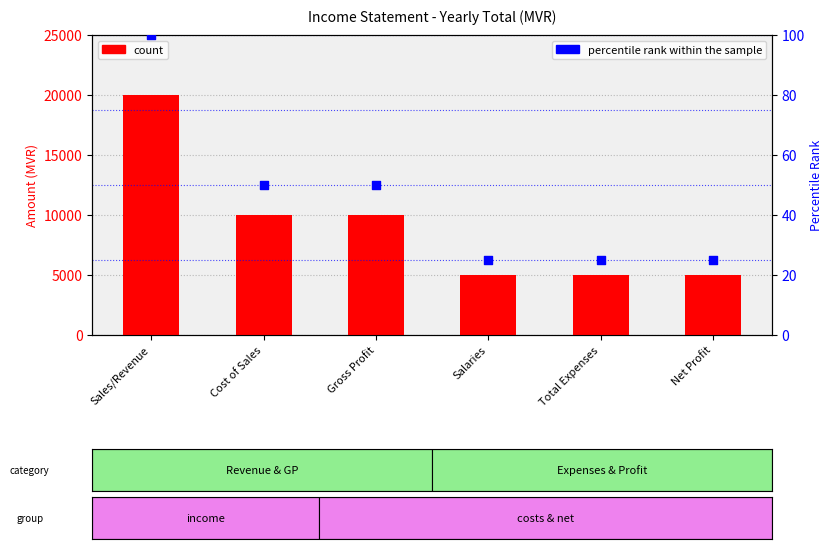

Is the value of count at Net Profit greater than the value of percentile rank within the sample at Cost of Sales?

Yes